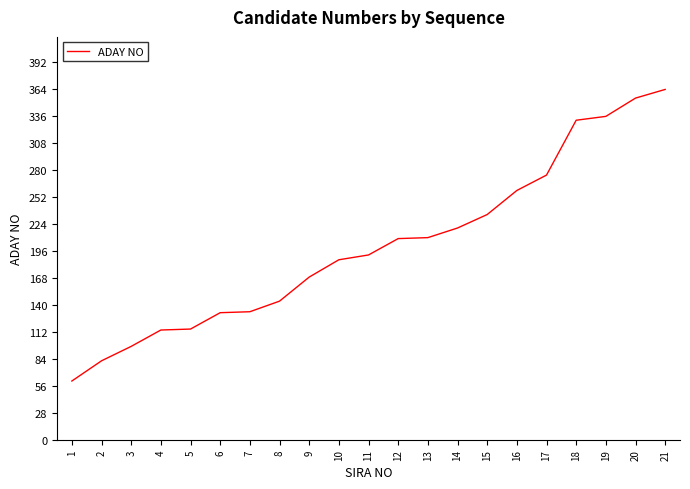

Which has a higher value, 14 or 8?

14